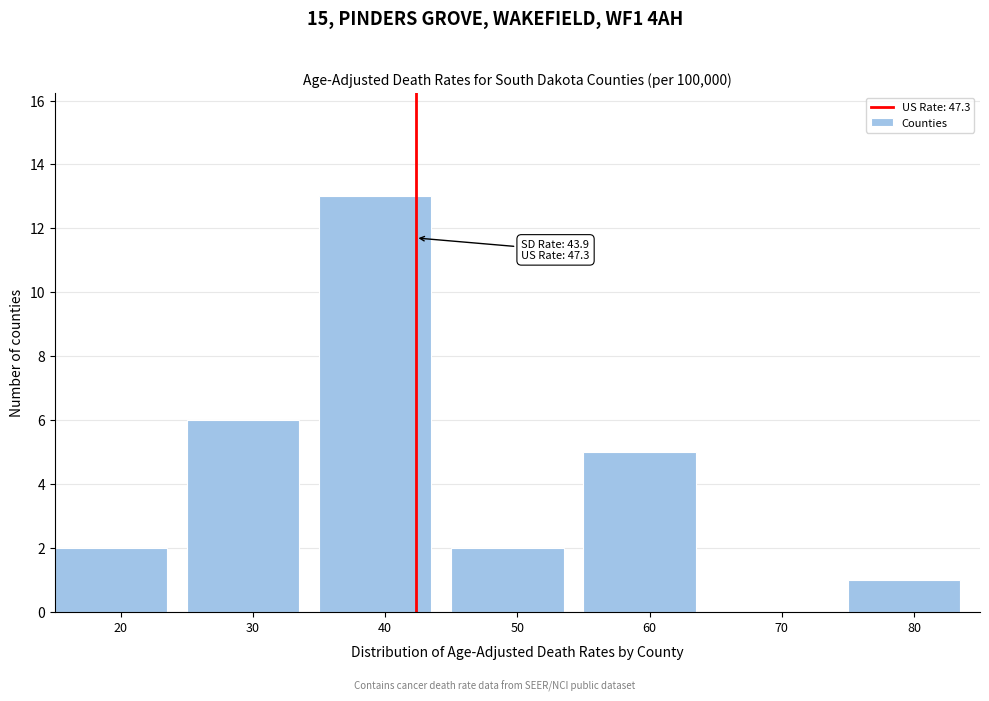

Reading right to left, transcribe all the data shown in this chart.

80=1	70=0	60=5	50=2	40=13	30=6	20=2